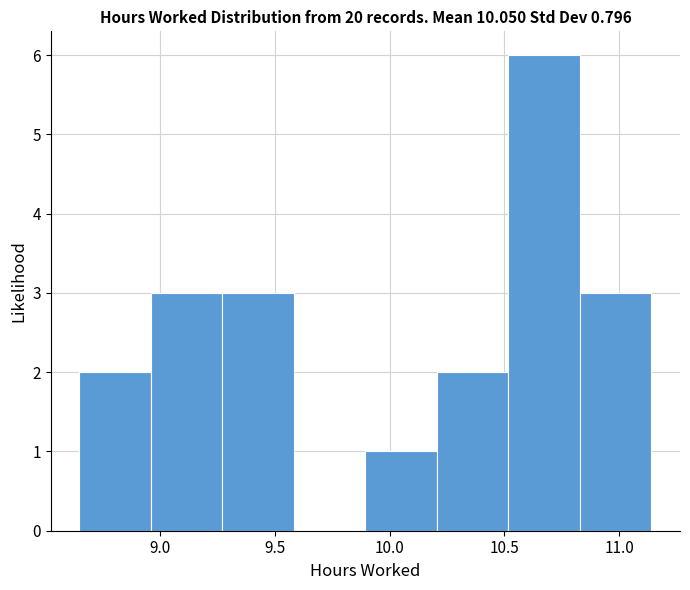

Reading left to right, list every bar in this chart as the range it spans on the x-axis followed by its height. Neither the bar edges nor the heights are printed on the chart, so give them approximately, as read against the axes.

8.65 to 8.95: 2
8.95 to 9.25: 3
9.25 to 9.60: 3
9.60 to 9.90: 0
9.90 to 10.20: 1
10.20 to 10.50: 2
10.50 to 10.85: 6
10.85 to 11.15: 3